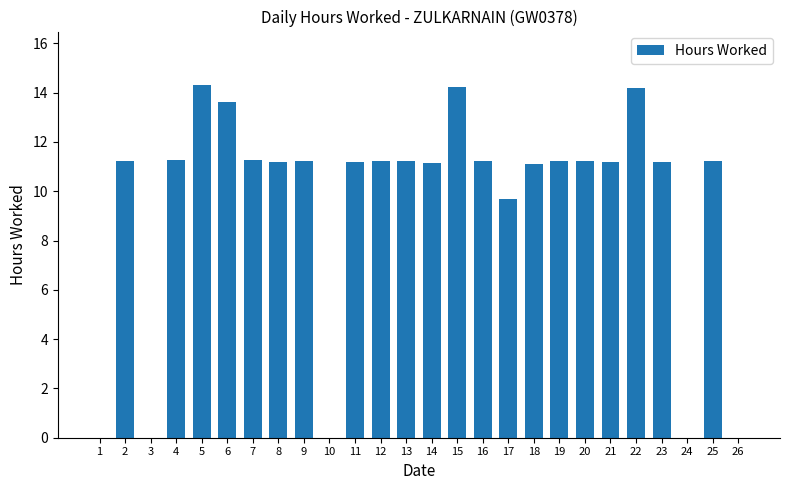

What value does the data have at 13?

11.2